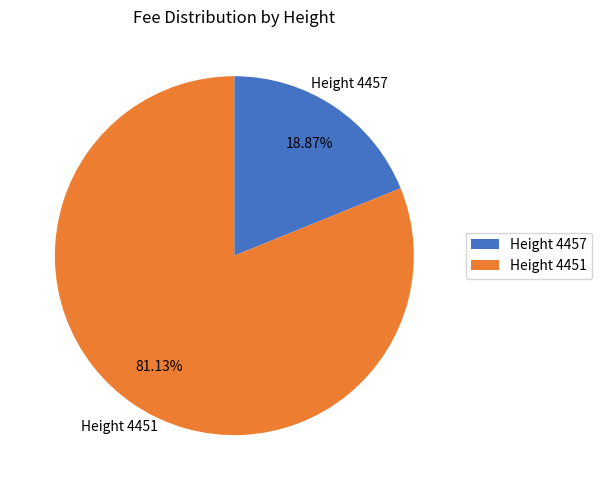

To the nearest percent, what is the average slice percentage?

50%